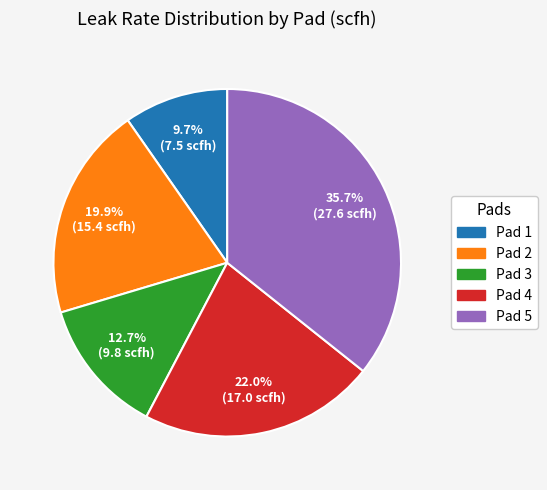

What is the largest slice in the pie chart?

Pad 5